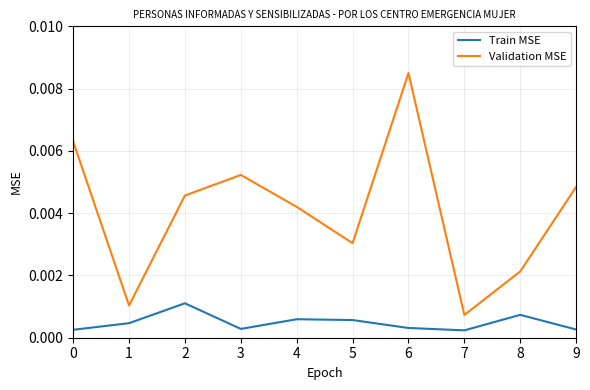

How many categories are shown in the chart?

10